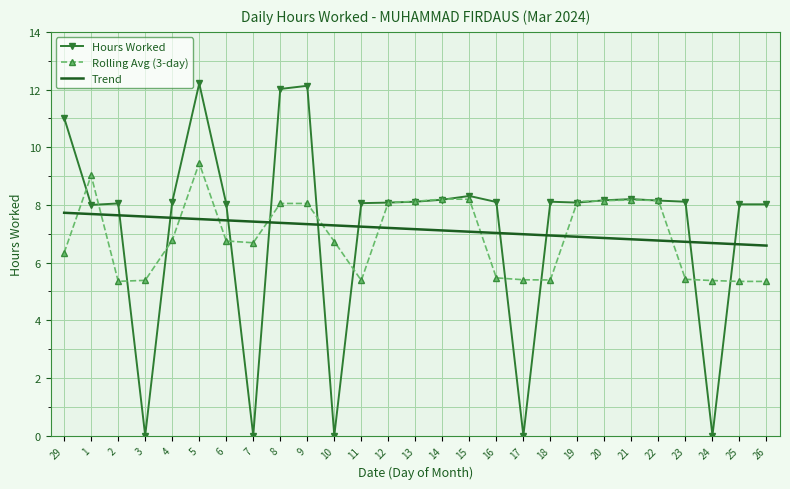

What position from the left is 26?

27